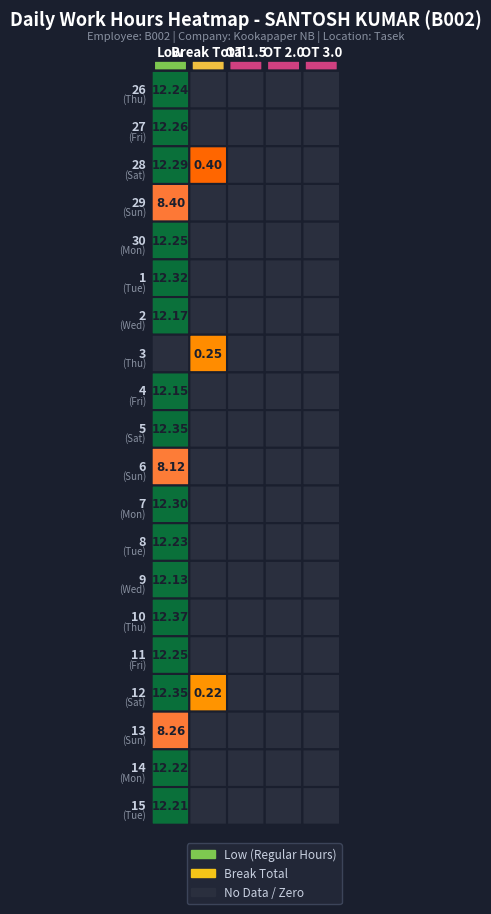

Which label corresponds to the smallest value in the chart?

1